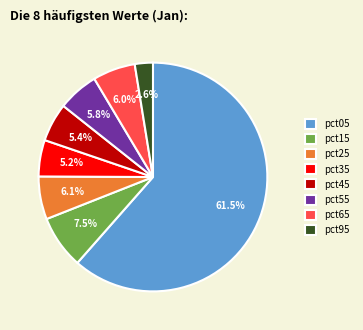

Combined, do pct55 and pct05 account for over 50%?

Yes